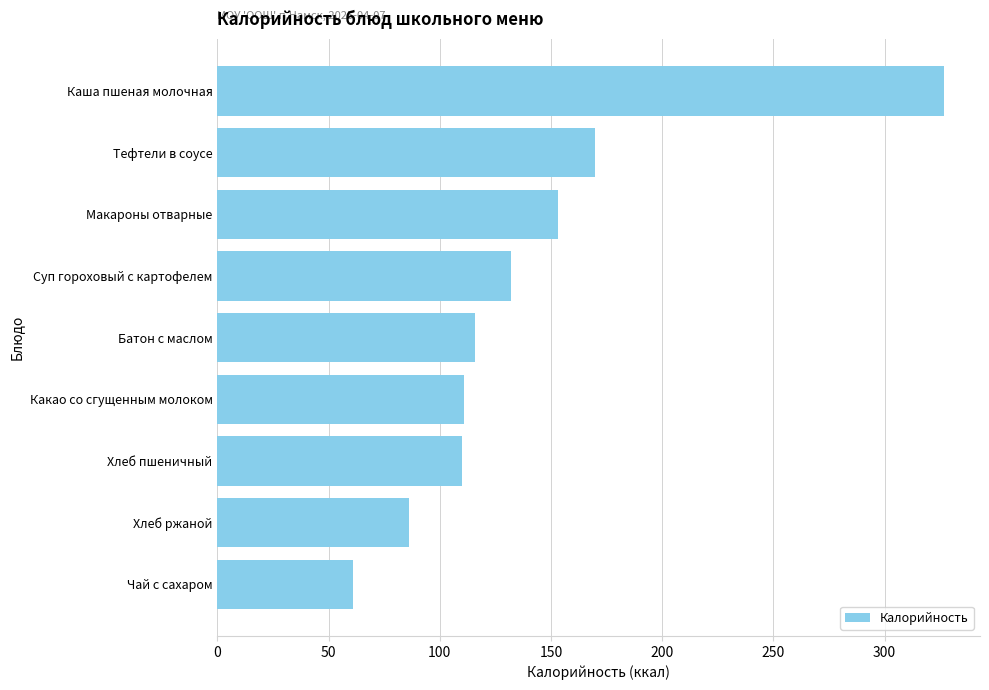

What is the greatest value displayed?

326.6